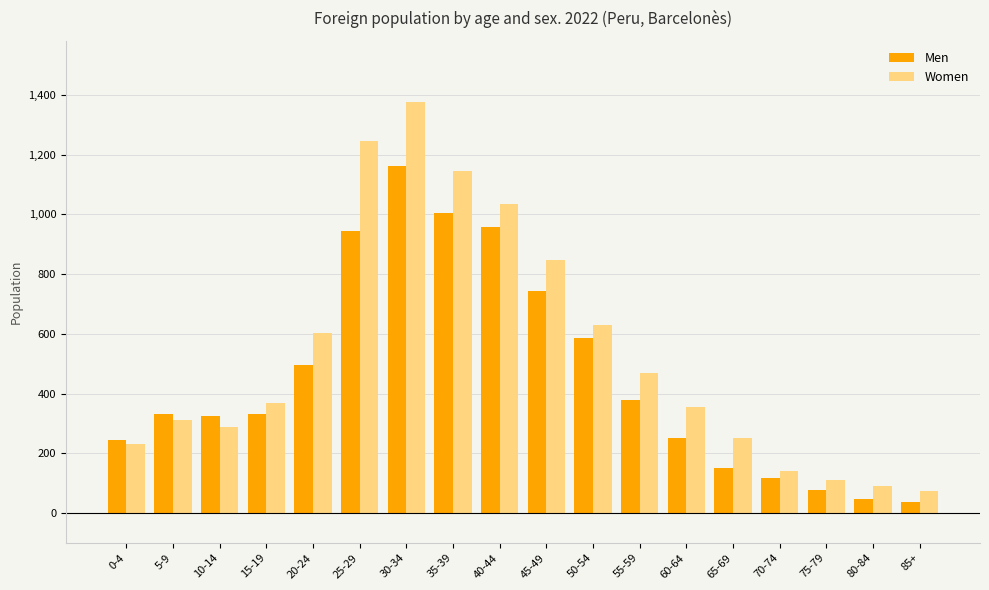

Rank the series by their maximum value, from highest to lowest.

Women, Men